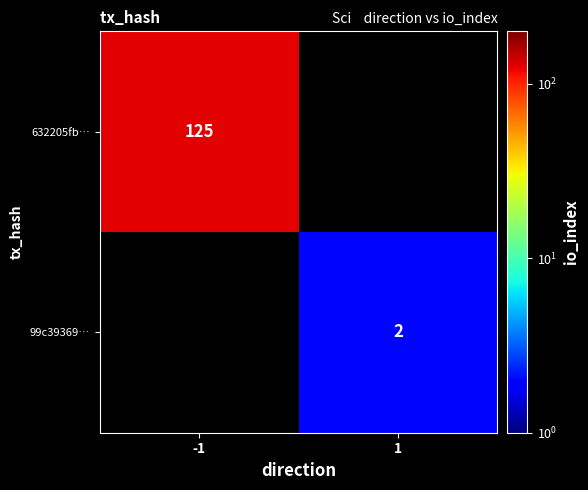

The 99c39369… series shows 2 at 1. True or false?

True